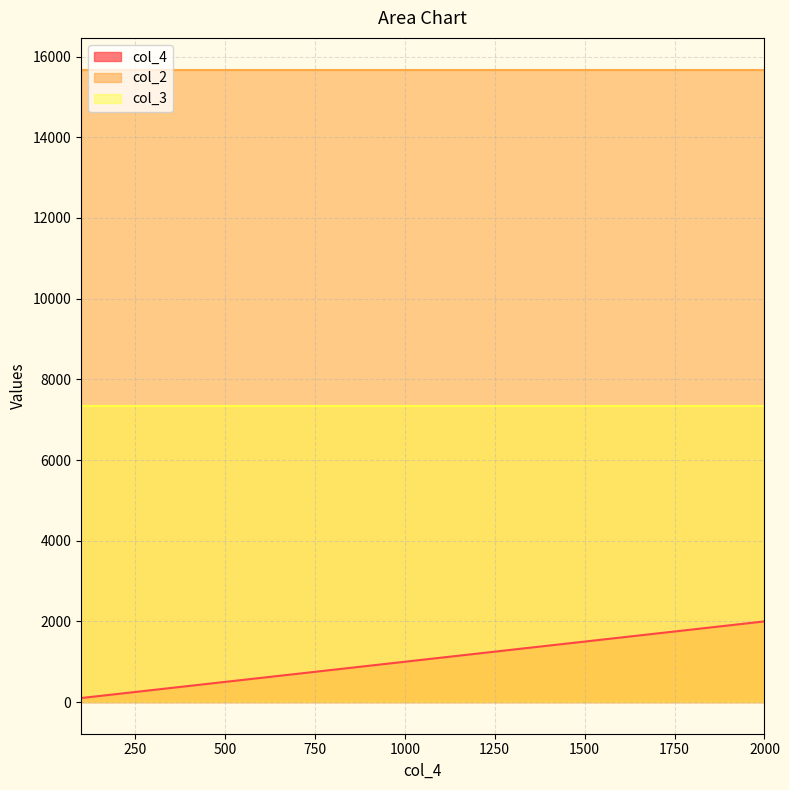

Which series changed the most between 1500 and 2000?

col_4